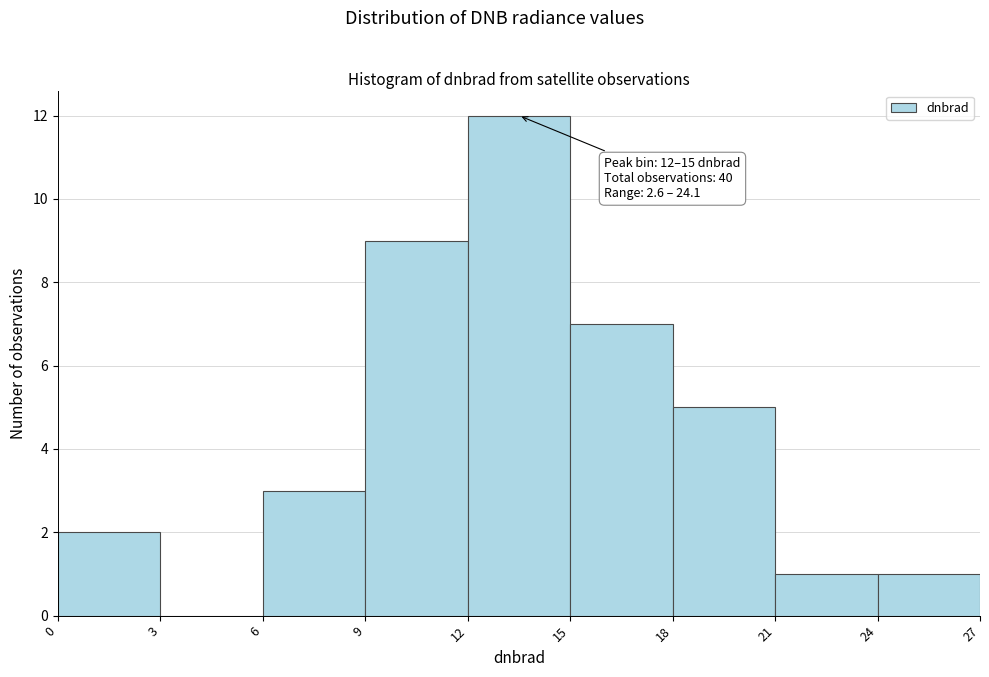

Over which range of the x-axis is the bar tallest?

12 to 15